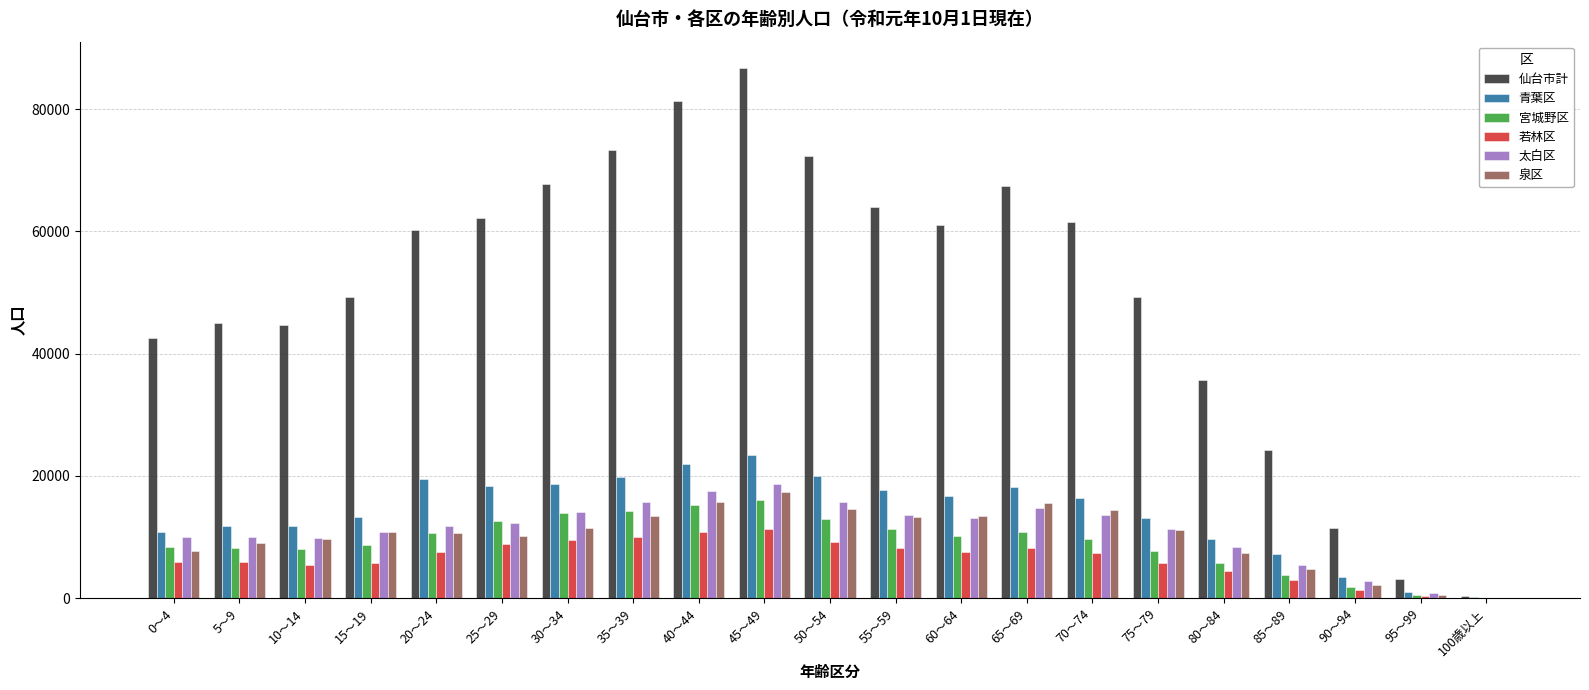

What is the maximum value shown in the chart?

86715